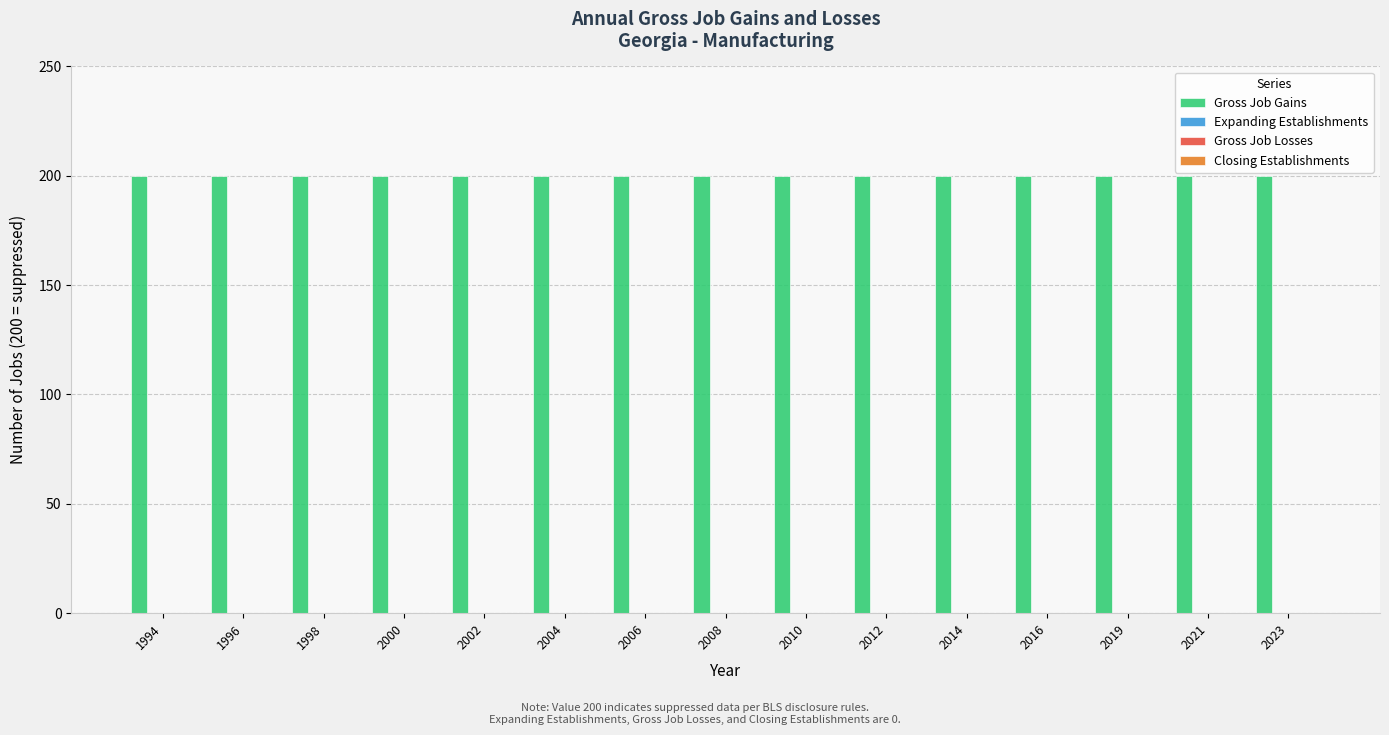

At how many categories does at least one series exceed 73?

15